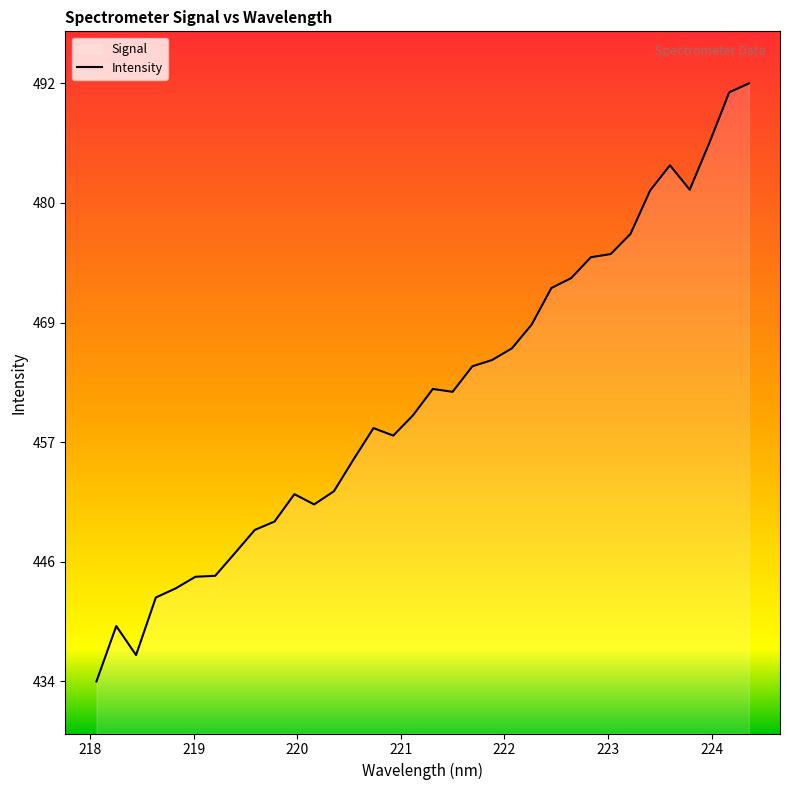

What is the maximum value shown in the chart?

491.6